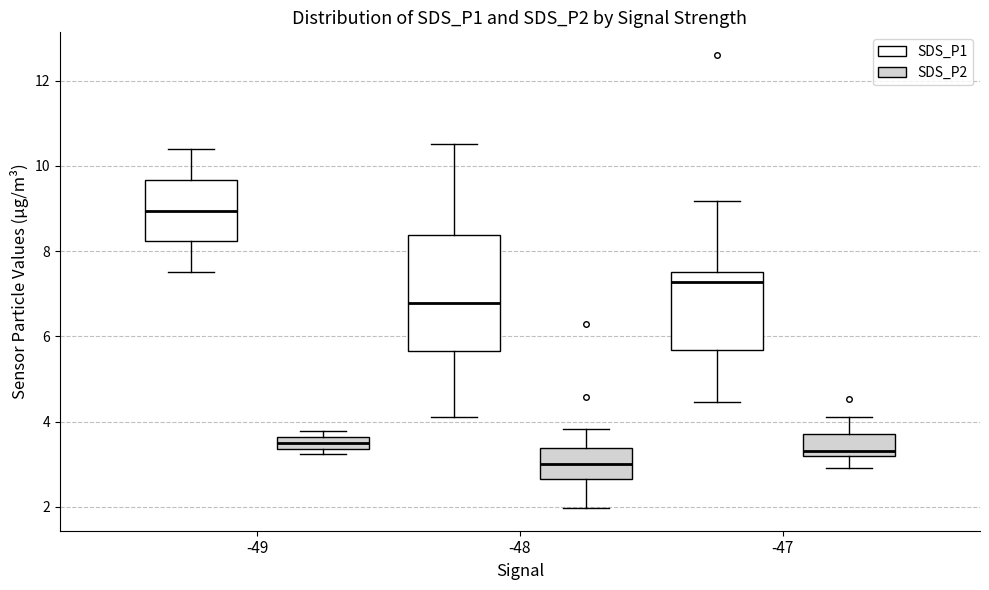

Where is the upper edge of the box for -49 (SDS_P2) on the y-axis? The values are not printed on the chart, so give them approximately, as read against the axis.

3.6